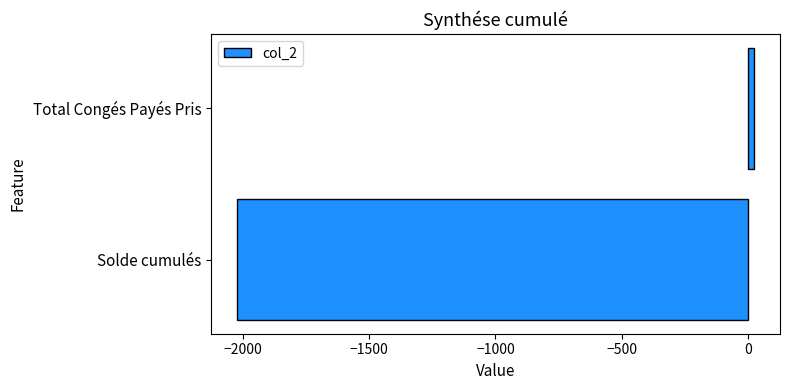

True or false: the data shows -2665.6 at Solde cumulés.

False